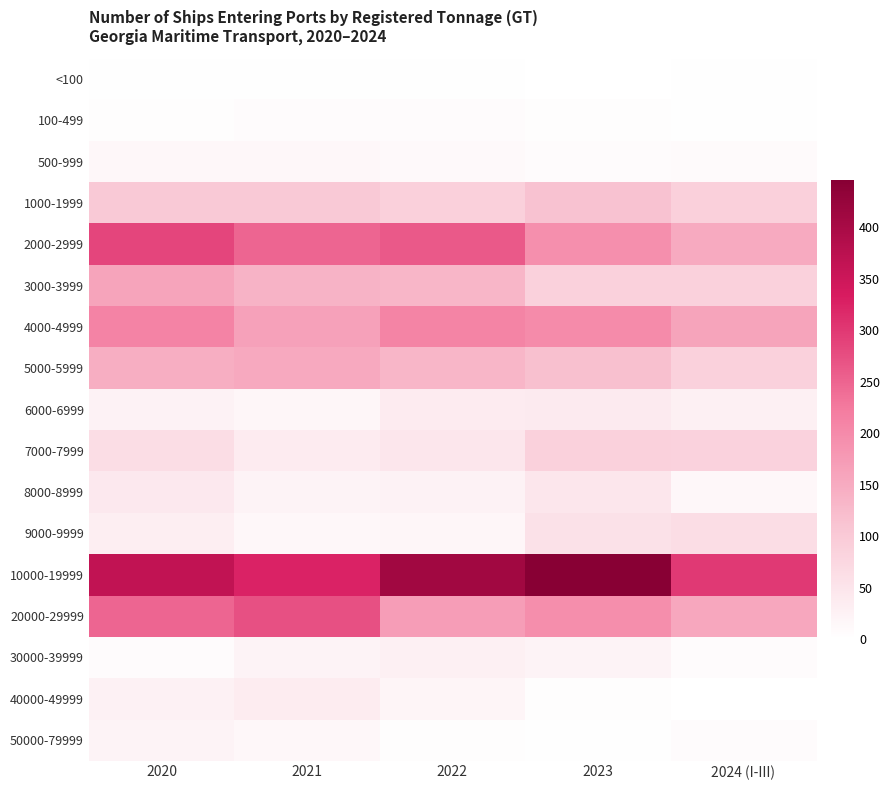

At how many categories does at least one series exceed 160?

5